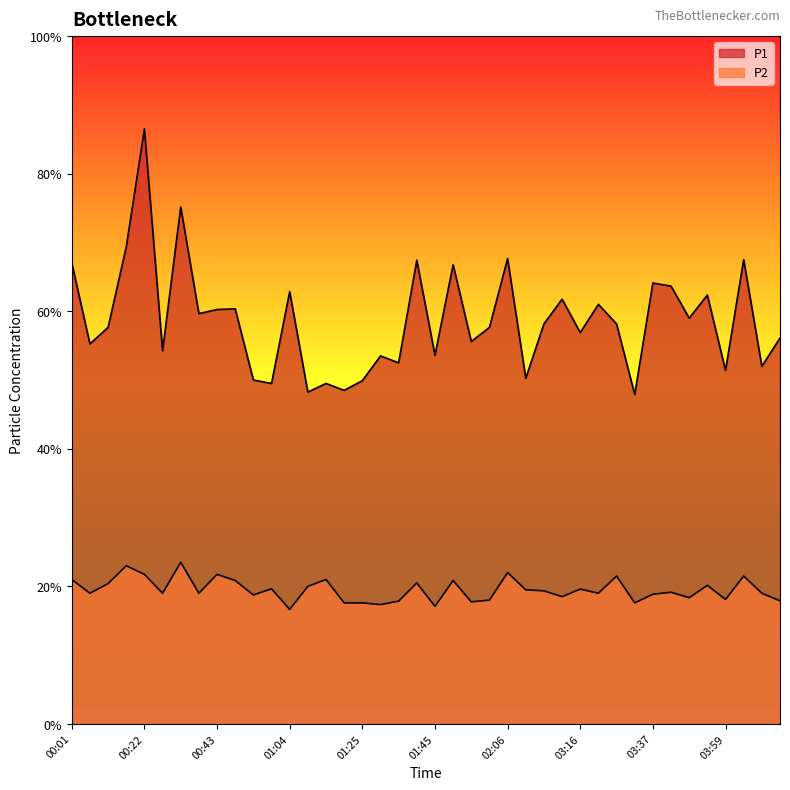

Reading right to left, transcribe all the data shown in this chart.

P1: 11.2	10.4	13.5	10.3	12.5	11.8	12.7	12.8	9.6	11.6	12.2	11.4	12.3	11.6	10.1	13.5	11.5	11.1	13.3	10.7	13.5	10.5	10.7	10.0	9.7	9.9	9.7	12.6	9.9	10.0	12.1	12.1	11.9	15.0	10.8	17.3	13.9	11.5	11.1	13.4
P2: 3.6	3.8	4.3	3.6	4.0	3.7	3.8	3.8	3.5	4.3	3.8	3.9	3.7	3.9	3.9	4.4	3.6	3.5	4.2	3.4	4.1	3.6	3.5	3.5	3.5	4.2	4.0	3.3	3.9	3.8	4.2	4.3	3.8	4.7	3.8	4.3	4.6	4.1	3.8	4.2